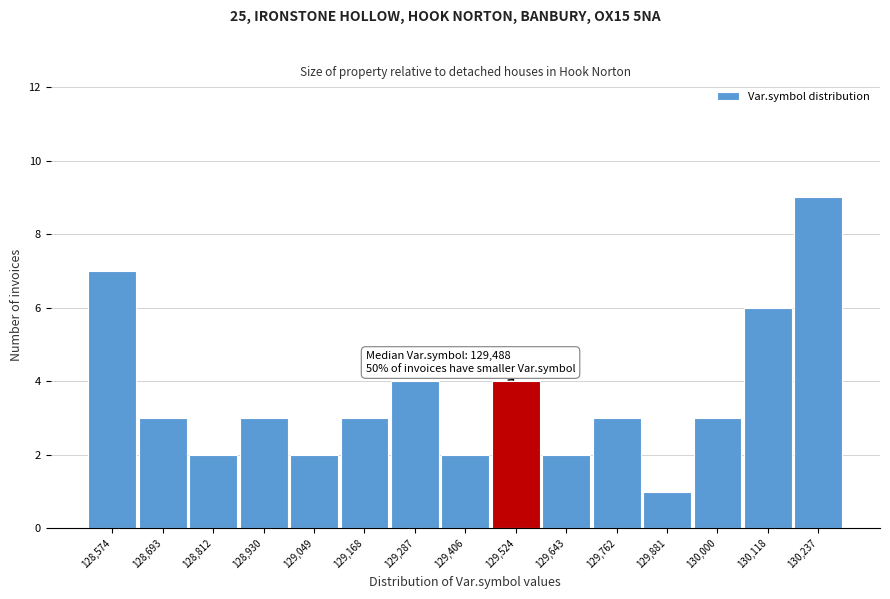

Over which range of the x-axis is the bar tallest?

130180 to 130300